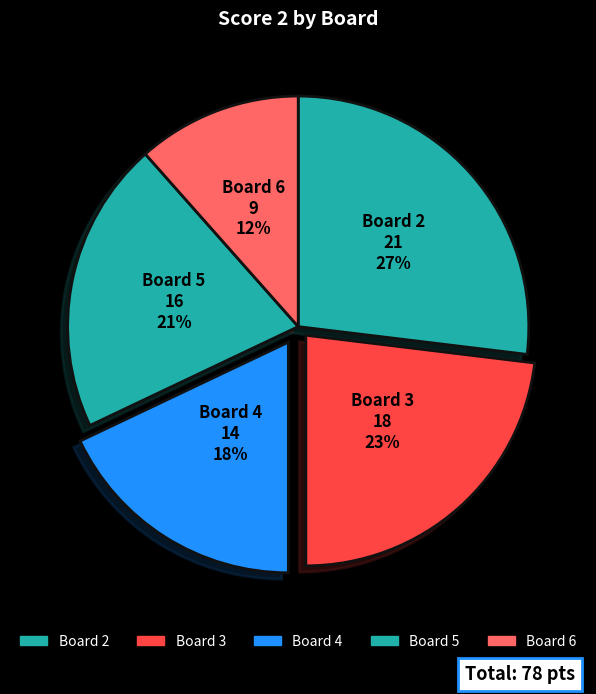

Which category has the biggest portion of the pie?

Board 2